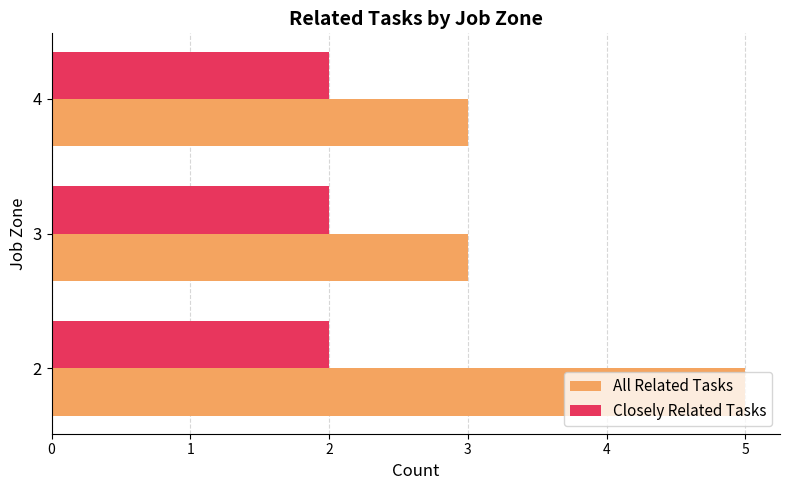

What is the maximum value shown in the chart?

5